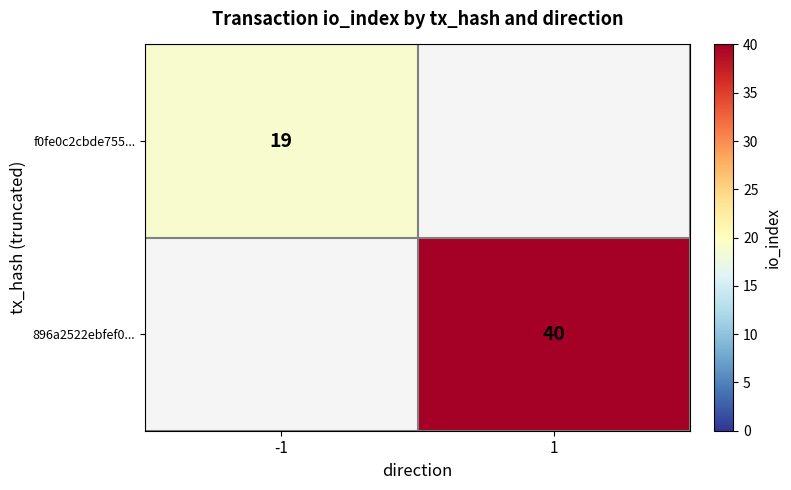

Count the number of categories in the chart.

2